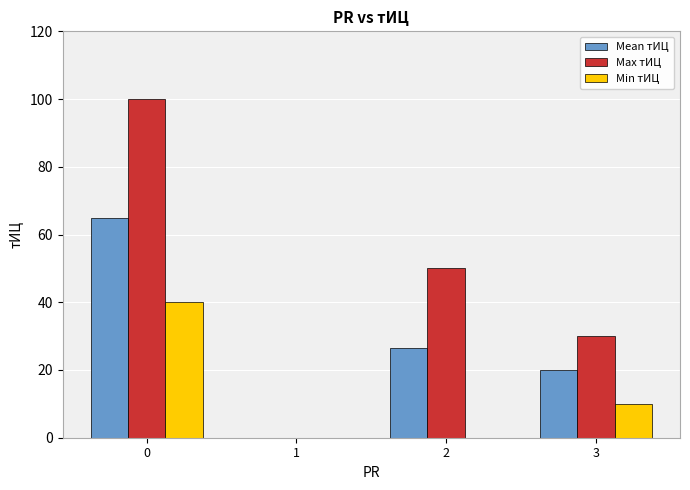

What are all the series names shown in the legend?

Mean тИЦ, Max тИЦ, Min тИЦ